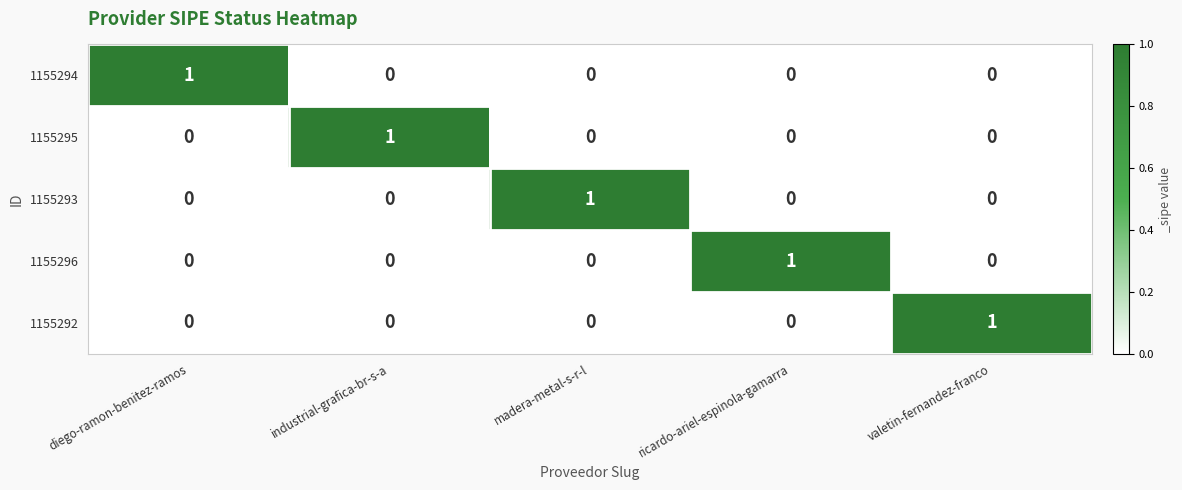

How many 1155293 values are between 0 and 1?

5